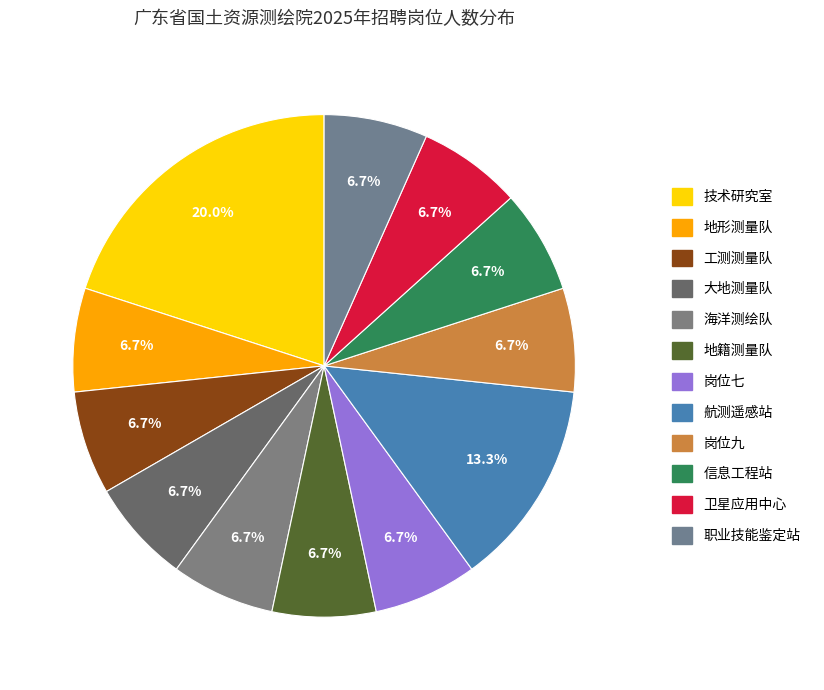

Combined, do 大地测量队 and 岗位七 account for over 50%?

No